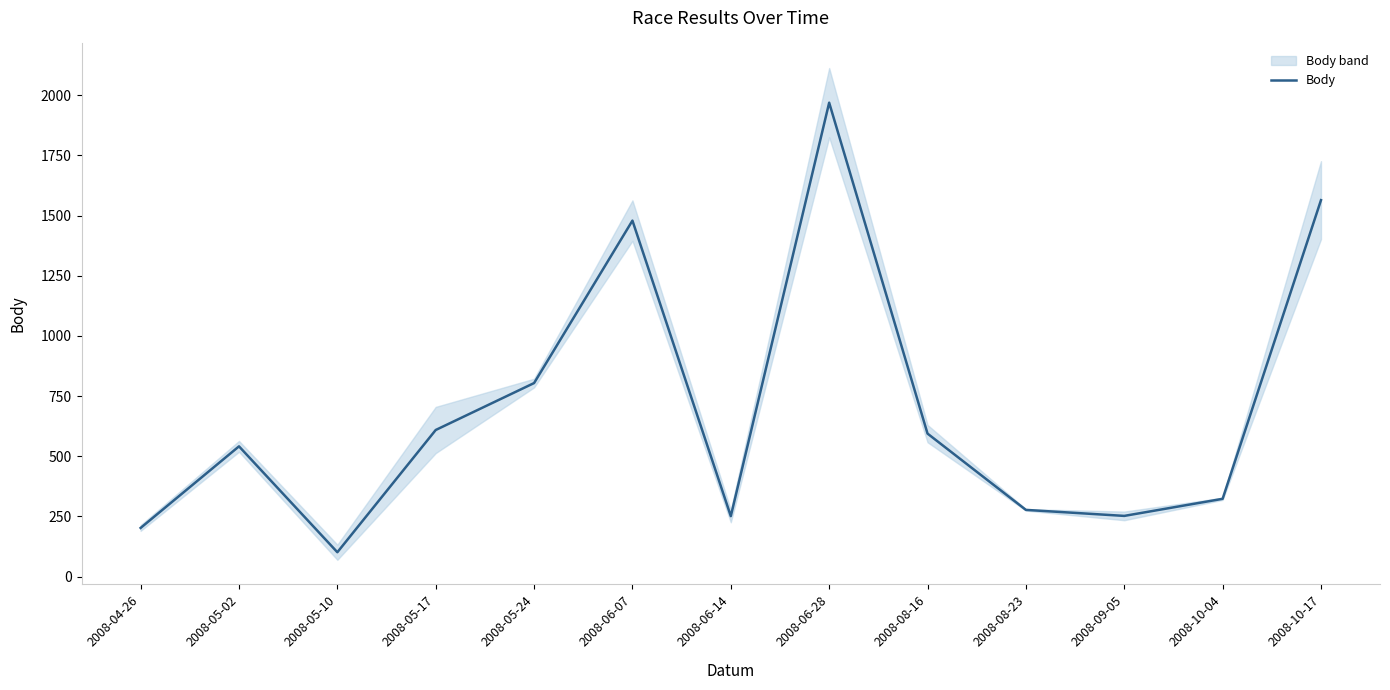

What is the label of the 5th point from the left?

2008-05-24